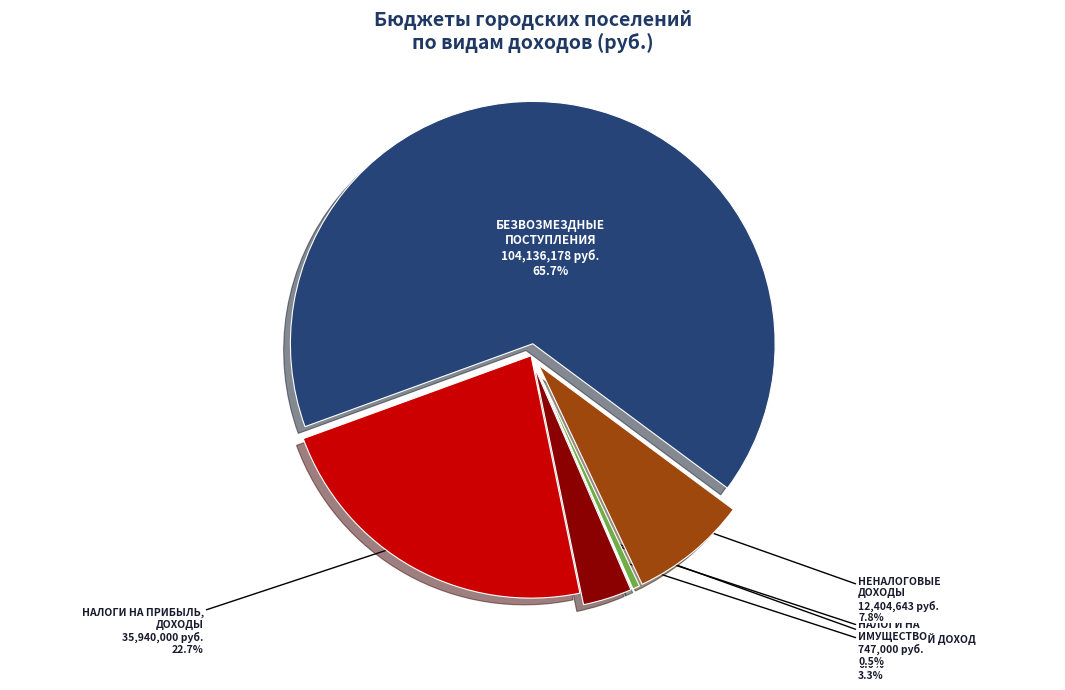

Which has a higher value, НАЛОГИ НА ТОВАРЫ (РАБОТЫ, УСЛУГИ) or НАЛОГИ НА ИМУЩЕСТВО?

НАЛОГИ НА ТОВАРЫ (РАБОТЫ, УСЛУГИ)